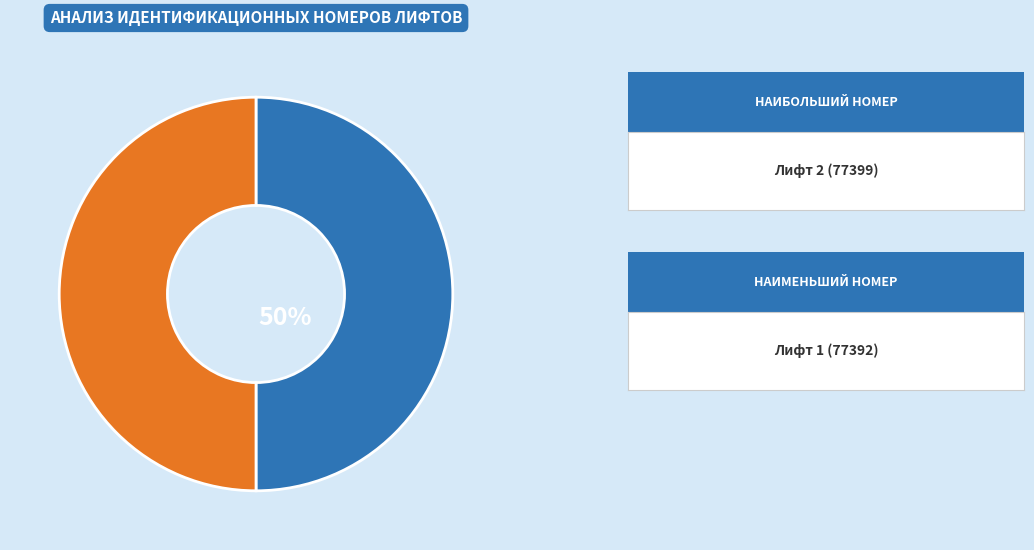

To the nearest percent, what is the average slice percentage?

50%